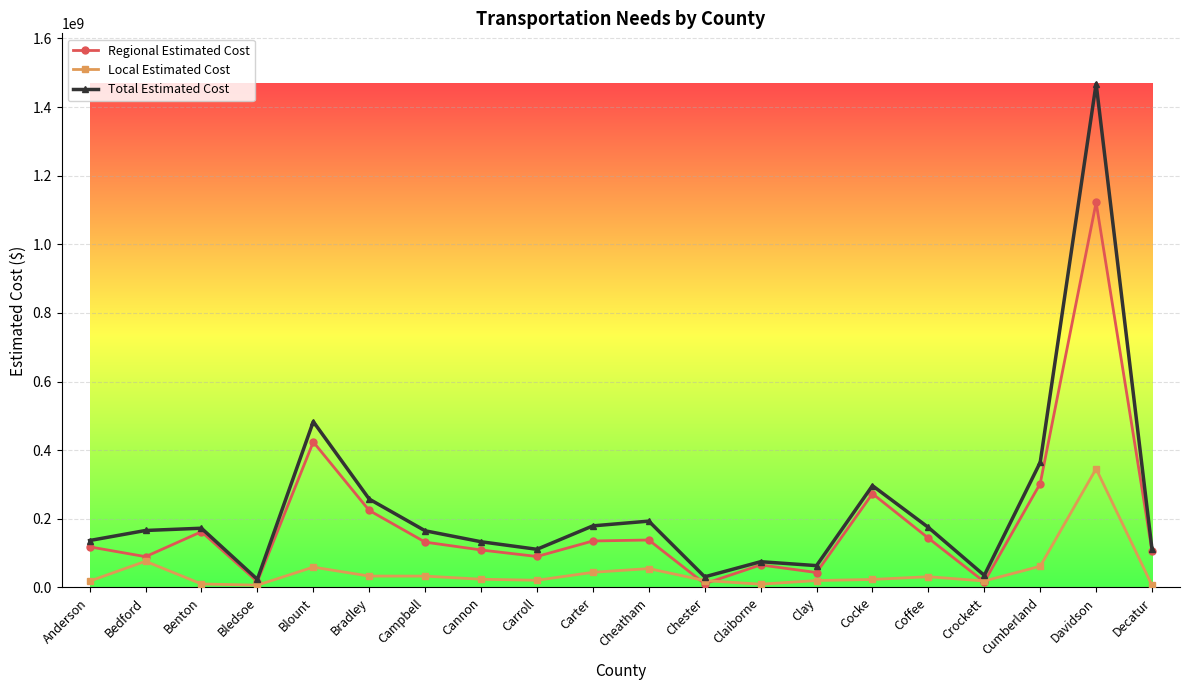

At which label is Total Estimated Cost closest to 745734561?

Blount